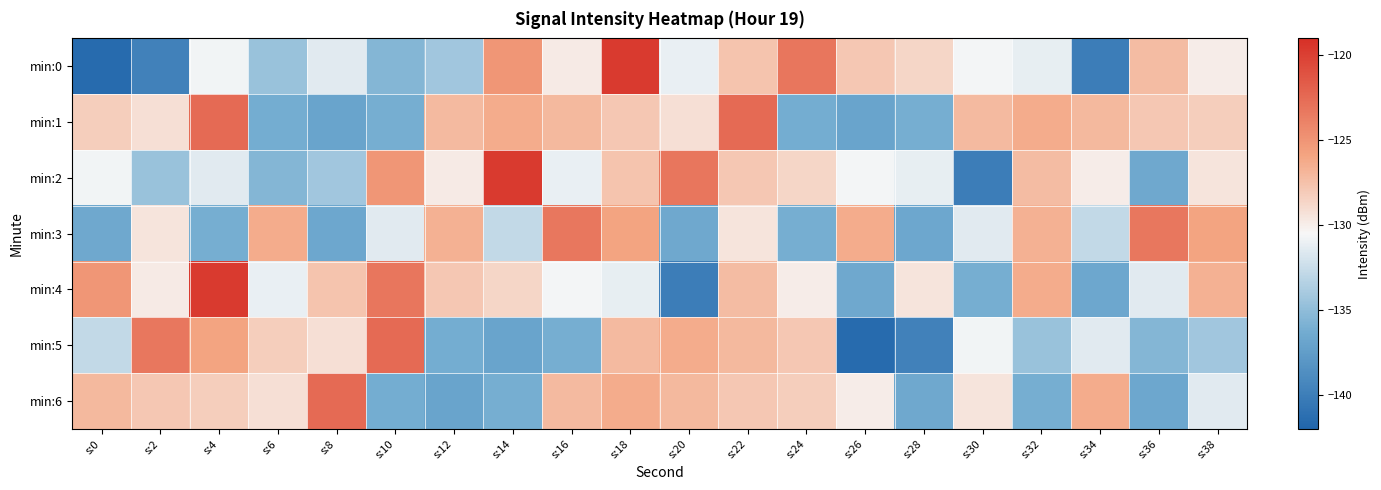

Reading left to right, extract all data points from this chart.

min:0: s:0=-141.5	s:2=-139.7	s:4=-130.8	s:6=-134.6	s:8=-131.5	s:10=-135.5	s:12=-134.2	s:14=-125.1	s:16=-129.8	s:18=-119.6	s:20=-131.1	s:22=-127.7	s:24=-123.1	s:26=-127.9	s:28=-128.6	s:30=-130.6	s:32=-131.1	s:34=-140.1	s:36=-127.3	s:38=-129.9
min:1: s:0=-128.2	s:2=-129.2	s:4=-122.5	s:6=-136.2	s:8=-136.9	s:10=-136.1	s:12=-127.2	s:14=-126.3	s:16=-127.0	s:18=-127.9	s:20=-129.2	s:22=-122.5	s:24=-136.2	s:26=-136.9	s:28=-136.1	s:30=-127.2	s:32=-126.3	s:34=-127.0	s:36=-127.9	s:38=-128.2
min:2: s:0=-130.8	s:2=-134.6	s:4=-131.5	s:6=-135.5	s:8=-134.2	s:10=-125.1	s:12=-129.8	s:14=-119.6	s:16=-131.1	s:18=-127.7	s:20=-123.1	s:22=-127.9	s:24=-128.6	s:26=-130.6	s:28=-131.1	s:30=-140.1	s:32=-127.3	s:34=-129.9	s:36=-136.5	s:38=-129.5
min:3: s:0=-136.5	s:2=-129.5	s:4=-136.1	s:6=-126.3	s:8=-136.7	s:10=-131.4	s:12=-126.6	s:14=-132.7	s:16=-123.3	s:18=-125.8	s:20=-136.5	s:22=-129.5	s:24=-136.1	s:26=-126.3	s:28=-136.7	s:30=-131.4	s:32=-126.6	s:34=-132.7	s:36=-123.3	s:38=-125.8
min:4: s:0=-125.1	s:2=-129.8	s:4=-119.6	s:6=-131.1	s:8=-127.7	s:10=-123.1	s:12=-127.9	s:14=-128.6	s:16=-130.6	s:18=-131.1	s:20=-140.1	s:22=-127.3	s:24=-129.9	s:26=-136.5	s:28=-129.5	s:30=-136.1	s:32=-126.3	s:34=-136.7	s:36=-131.4	s:38=-126.6
min:5: s:0=-132.7	s:2=-123.3	s:4=-125.8	s:6=-128.2	s:8=-129.2	s:10=-122.5	s:12=-136.2	s:14=-136.9	s:16=-136.1	s:18=-127.2	s:20=-126.3	s:22=-127.0	s:24=-127.9	s:26=-141.5	s:28=-139.7	s:30=-130.8	s:32=-134.6	s:34=-131.5	s:36=-135.5	s:38=-134.2
min:6: s:0=-127.0	s:2=-127.9	s:4=-128.2	s:6=-129.2	s:8=-122.5	s:10=-136.2	s:12=-136.9	s:14=-136.1	s:16=-127.2	s:18=-126.3	s:20=-127.0	s:22=-127.9	s:24=-128.2	s:26=-129.9	s:28=-136.5	s:30=-129.5	s:32=-136.1	s:34=-126.3	s:36=-136.7	s:38=-131.4